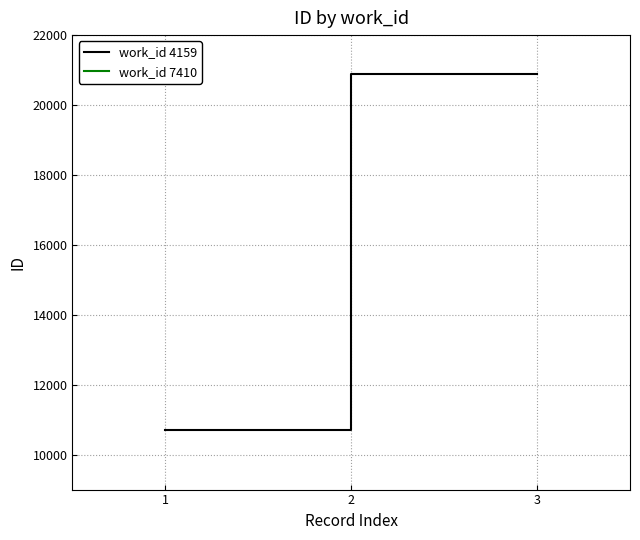

The value of work_id 4159 at 3 is 20896. True or false?

True